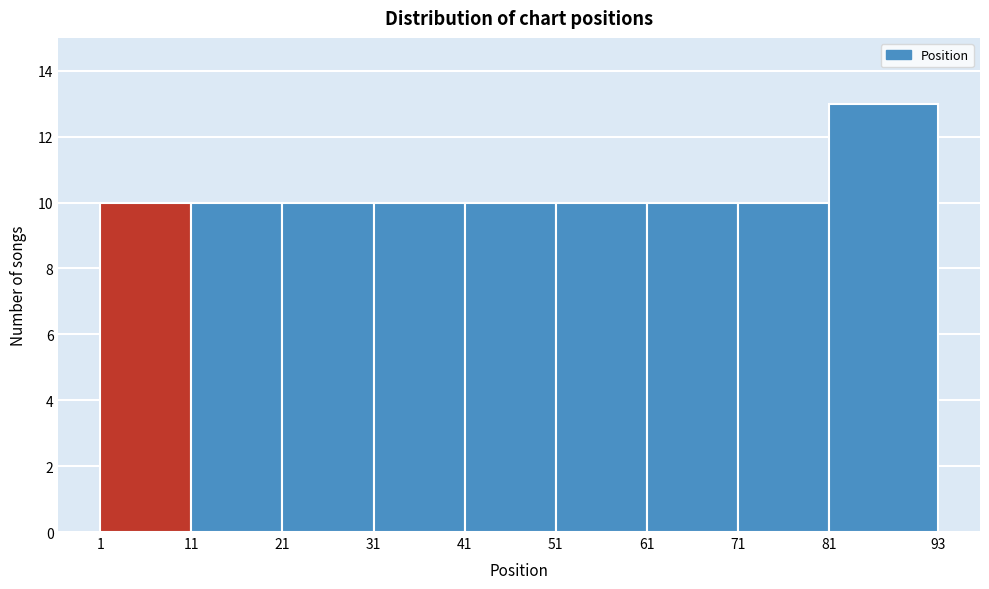

Over which range of the x-axis is the bar tallest?

81 to 93